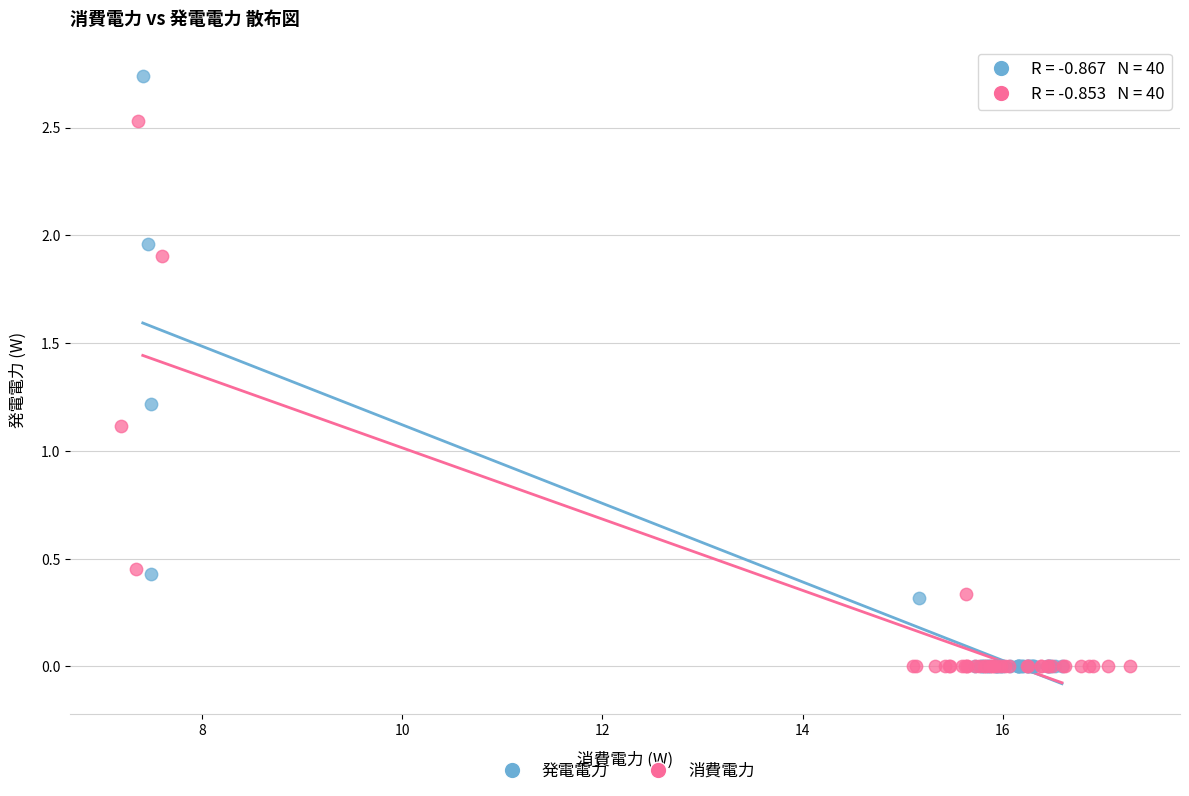

Which series has the widest spread of Y values?

発電電力